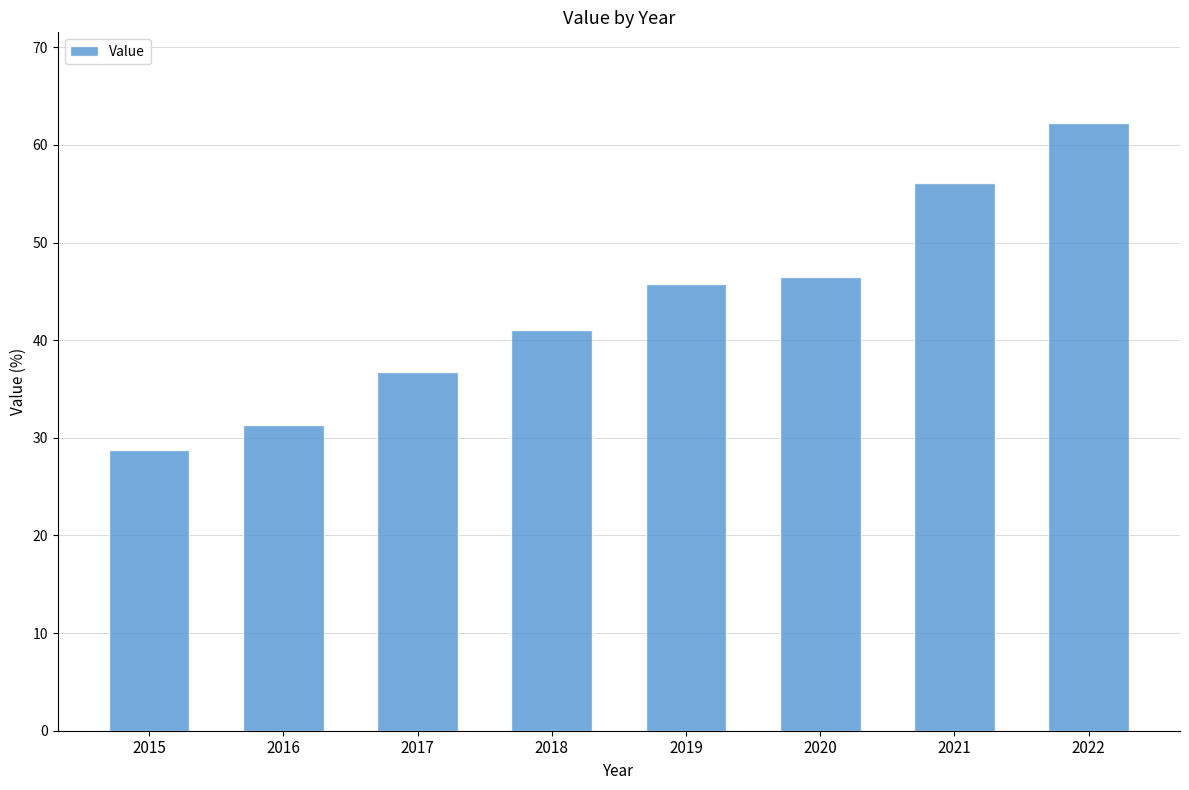

The value at 2019 is 45.8. True or false?

True